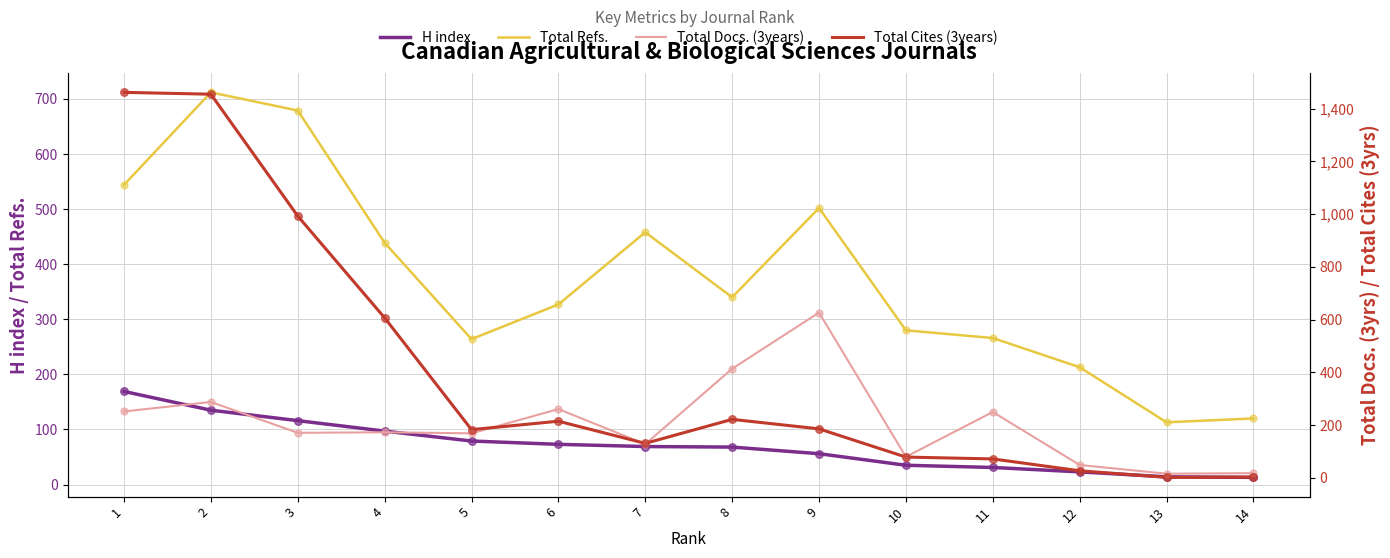

Which series has the largest total across all categories?

Total Cites (3years)